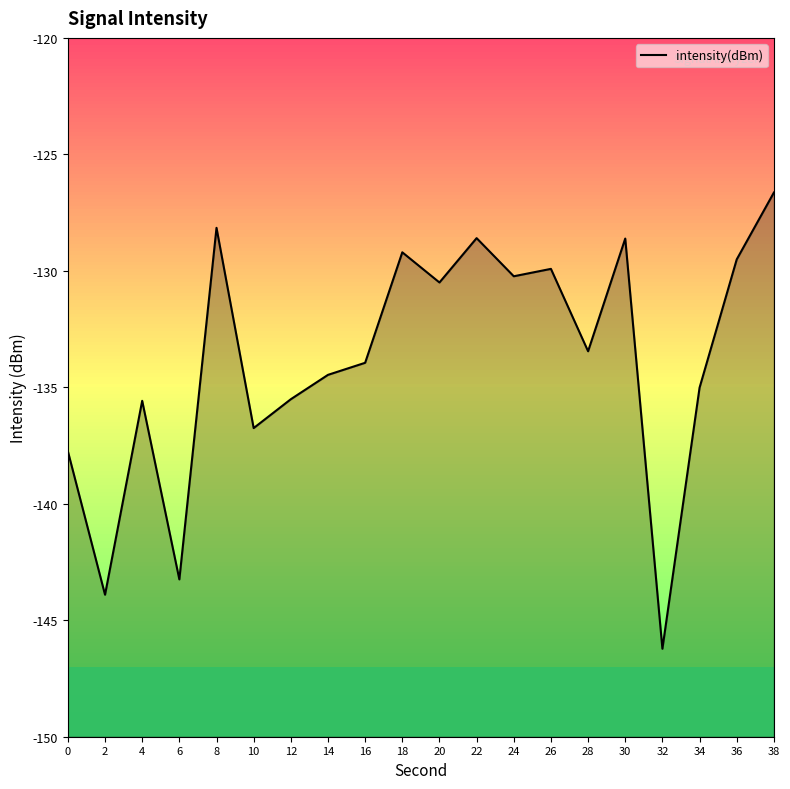

How many lines are shown in the chart?

1